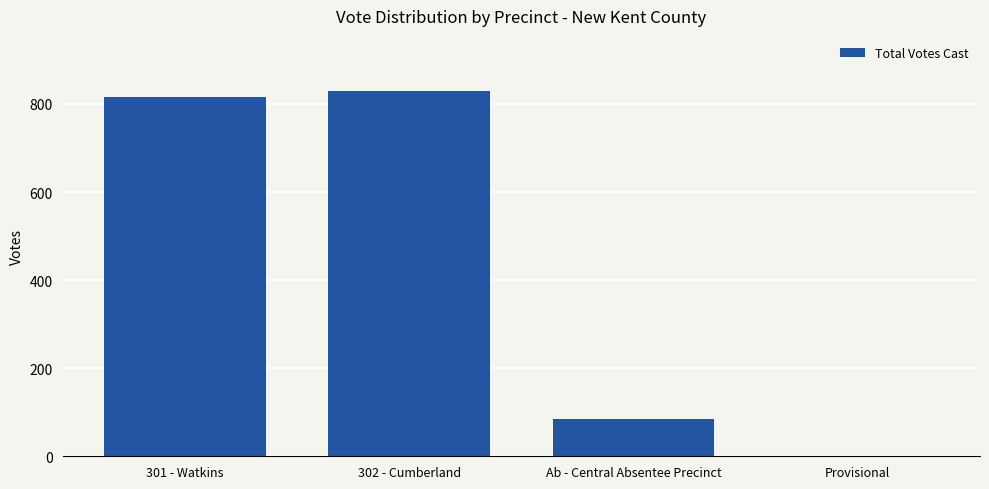

The chart shows a value of 84 at Ab - Central Absentee Precinct. True or false?

True